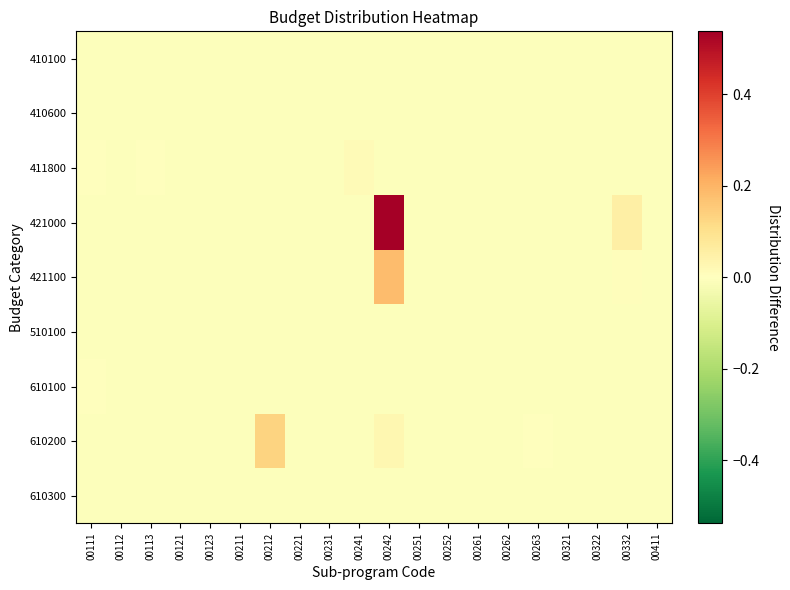

Which category has the lowest value across all series?

00112